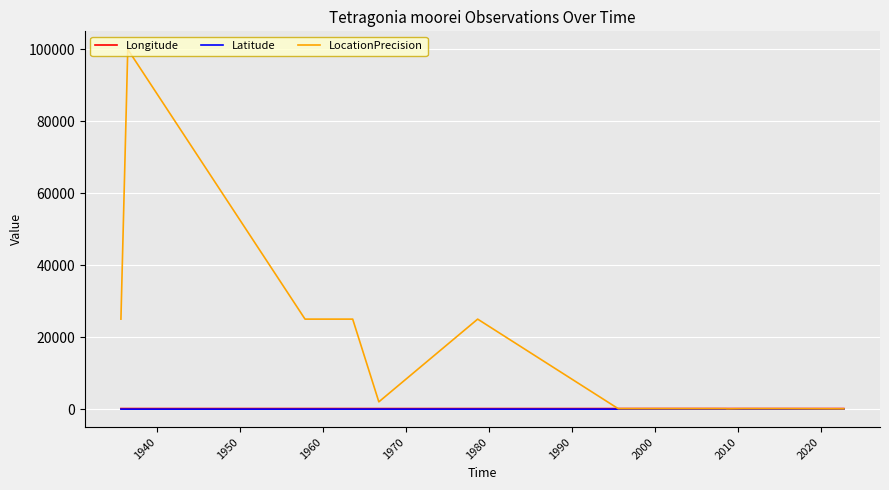

Which series has the widest spread of values?

LocationPrecision